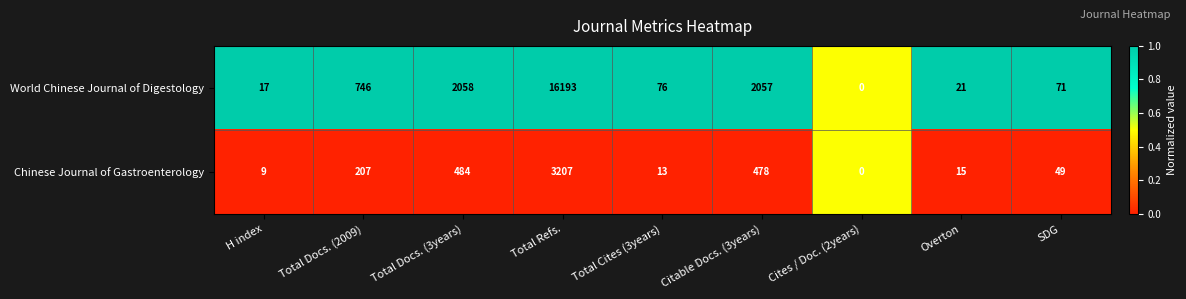

Which category has the lowest value in the World Chinese Journal of Digestology series?

Cites / Doc. (2years)